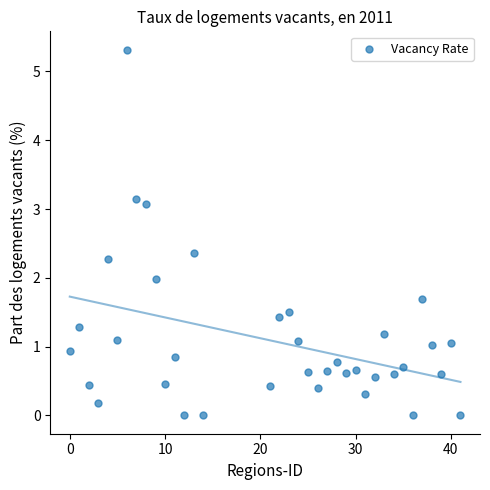

What is the range of X values (max minus min)?

41.0